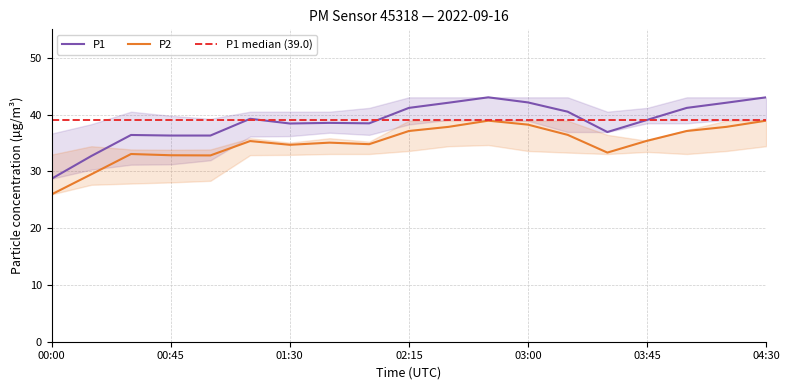

Where does the P2 series first go above 35?

01:15